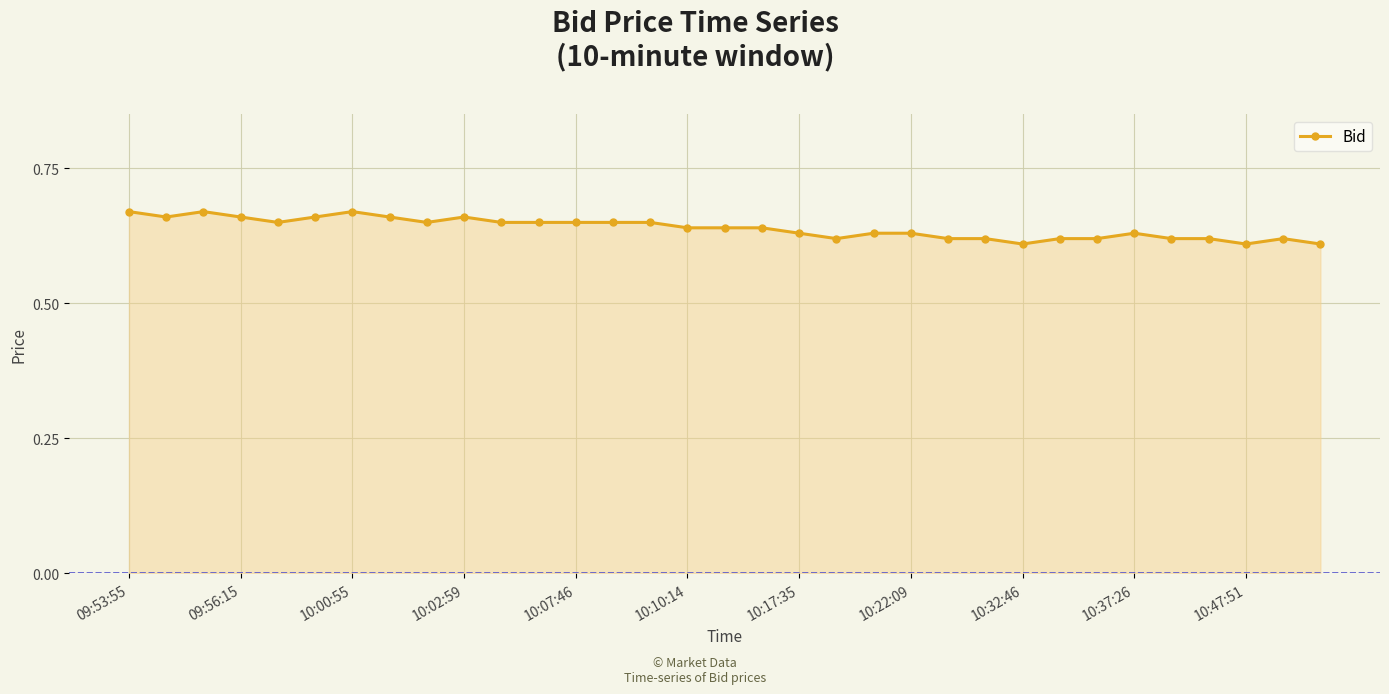

True or false: the data has more than 2 interior local peaks.

True